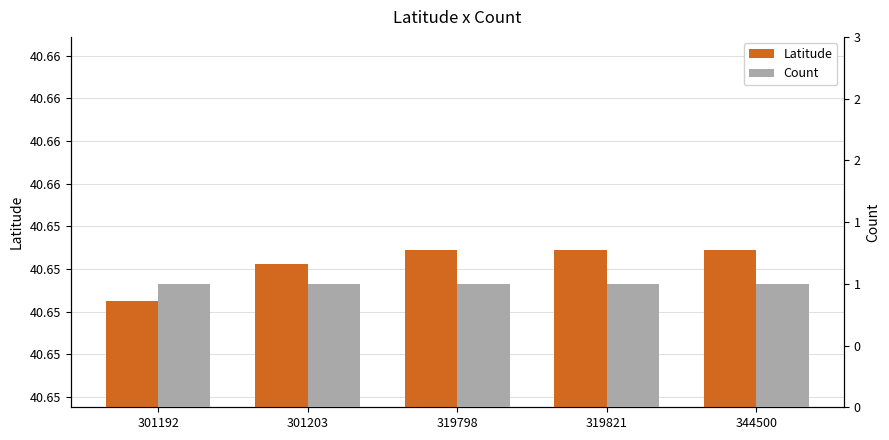

What is the minimum value for Latitude?

40.7